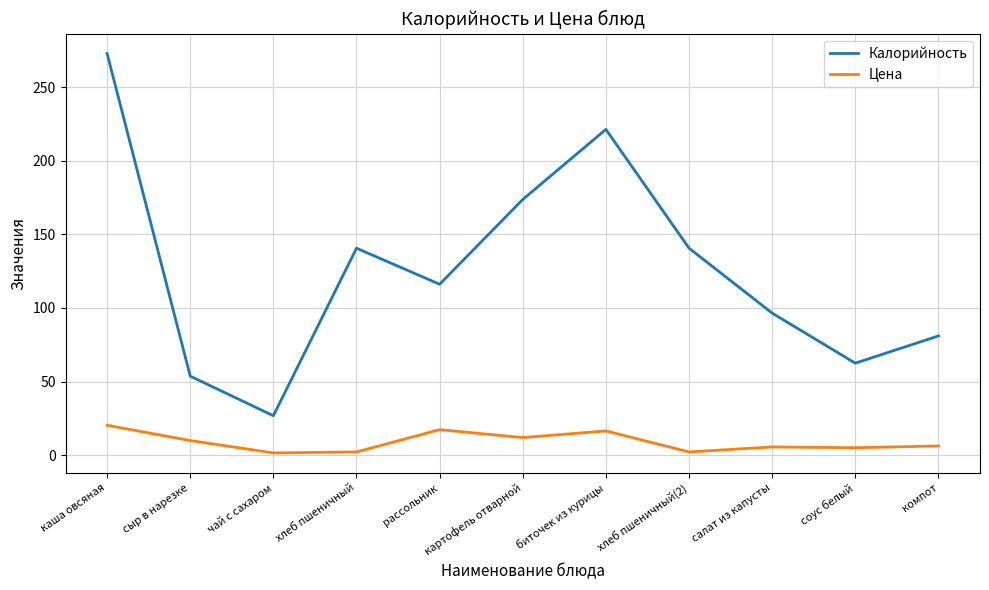

What is the maximum value shown in the chart?

272.8